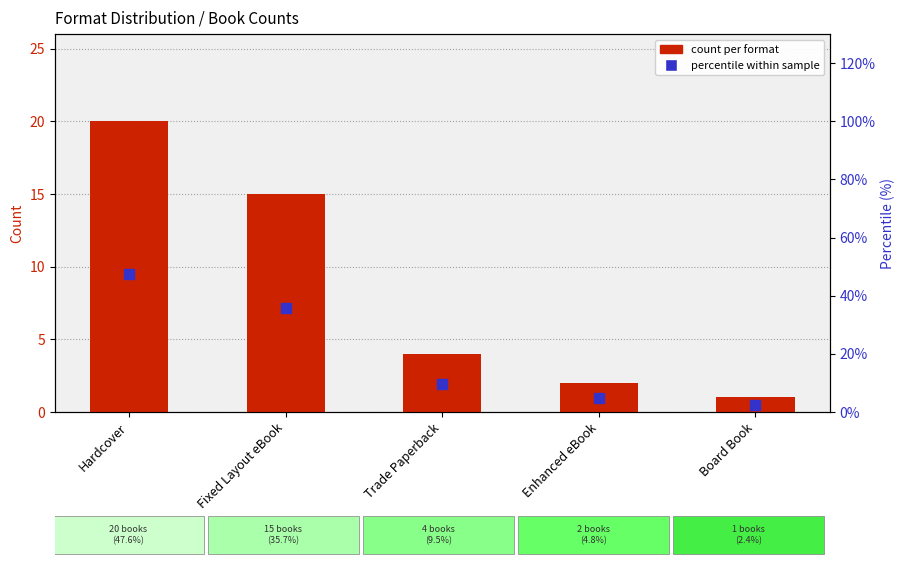

Which series reaches the maximum Y coordinate?

percentile within sample